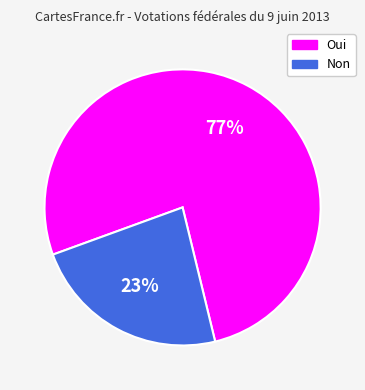

To the nearest percent, what is the combined percentage of Non and Oui?

100%